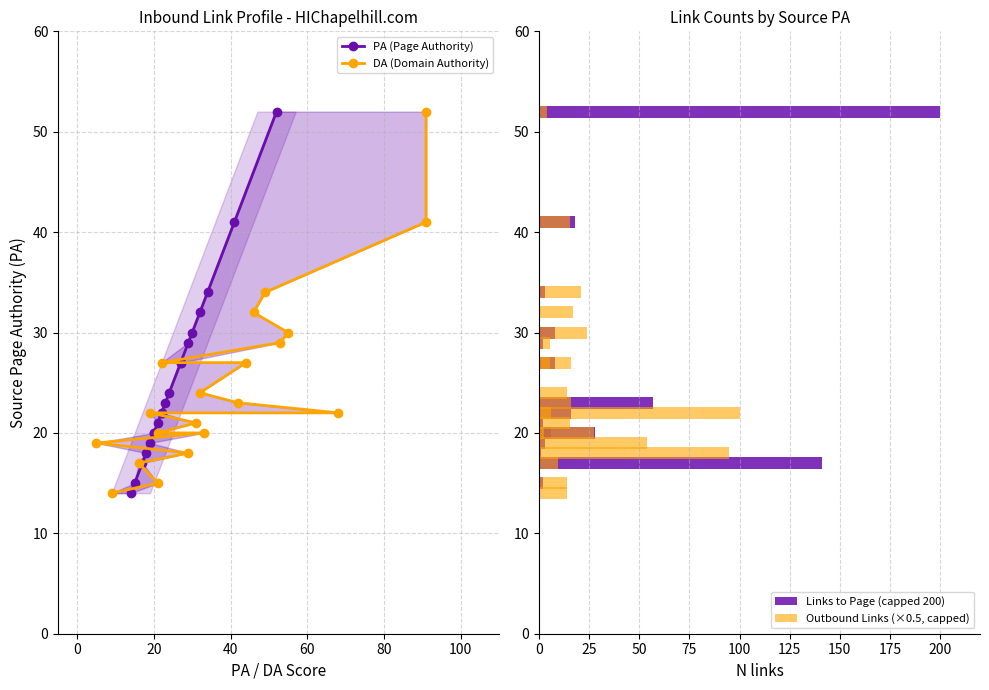

What is the value of the Outbound Links (×0.5, capped) bar at the 5th from the left?

24.0